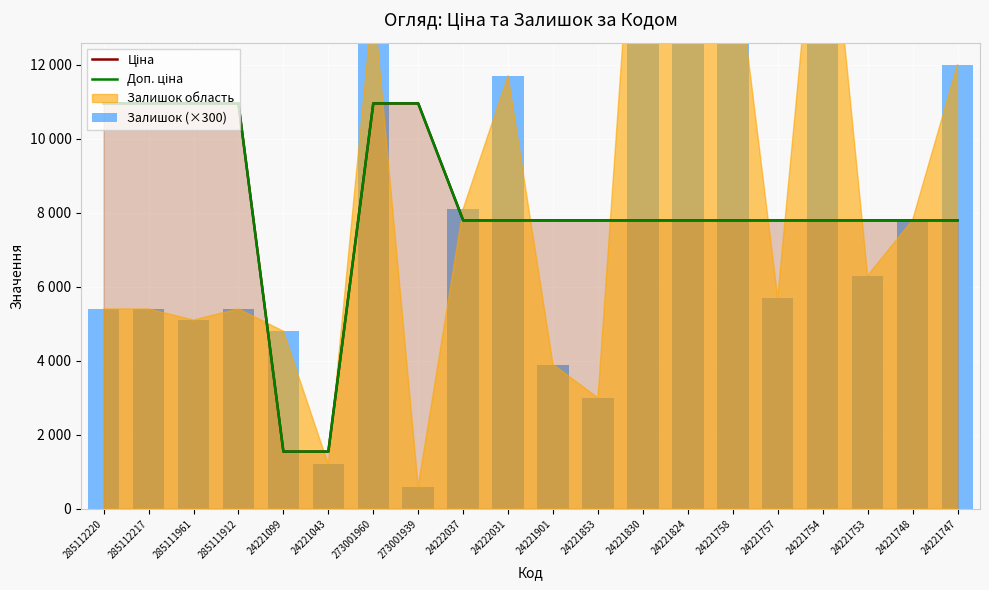

The Залишок (×300) series shows 3000.0 at 24221853. True or false?

True